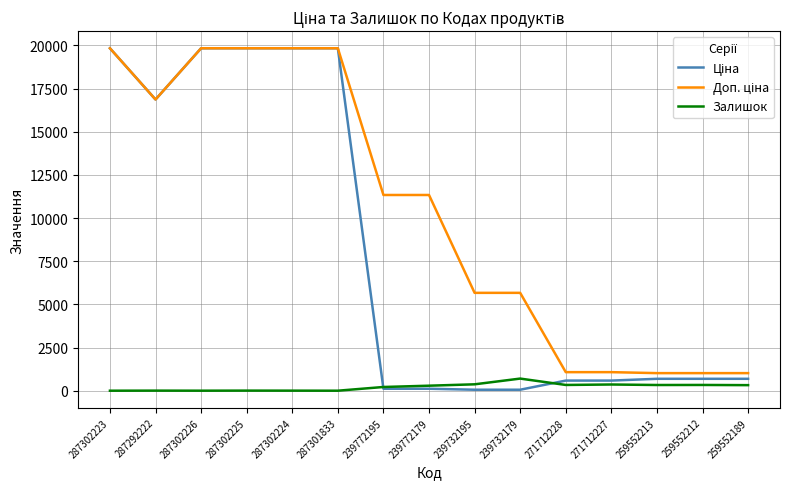

What is the spread (max minus min) of values at 287301833?

19831.1